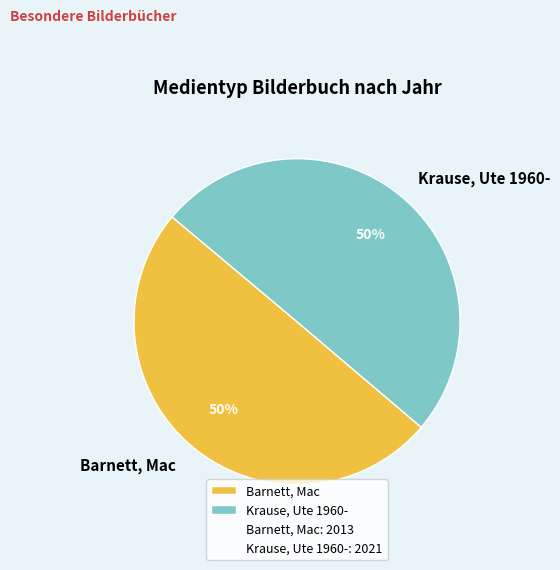

True or false: Barnett, Mac accounts for 55% of the total.

False